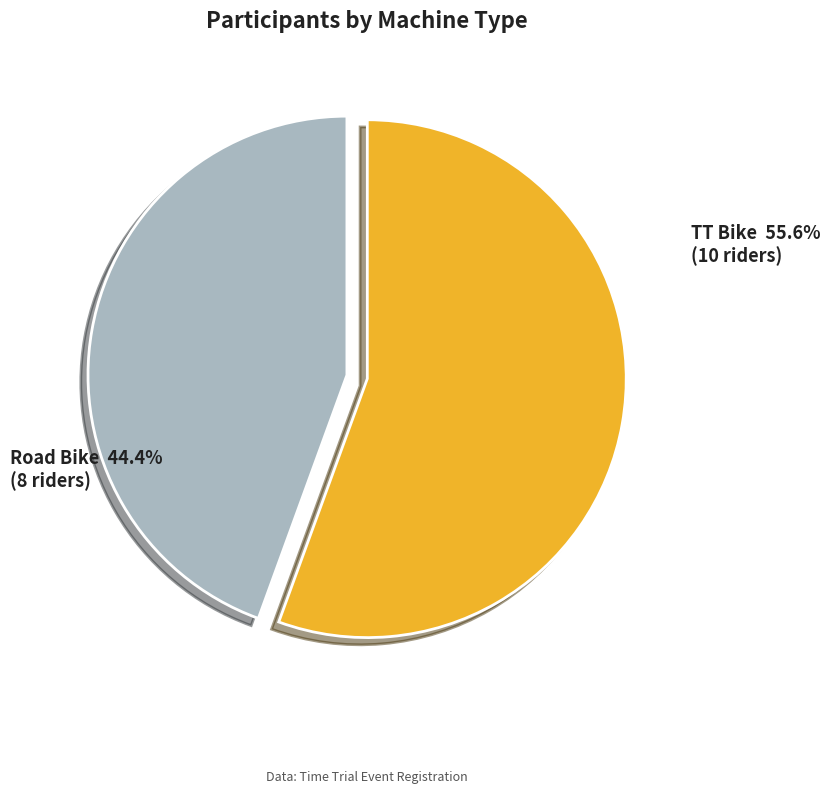

How many segments does this pie chart have?

2